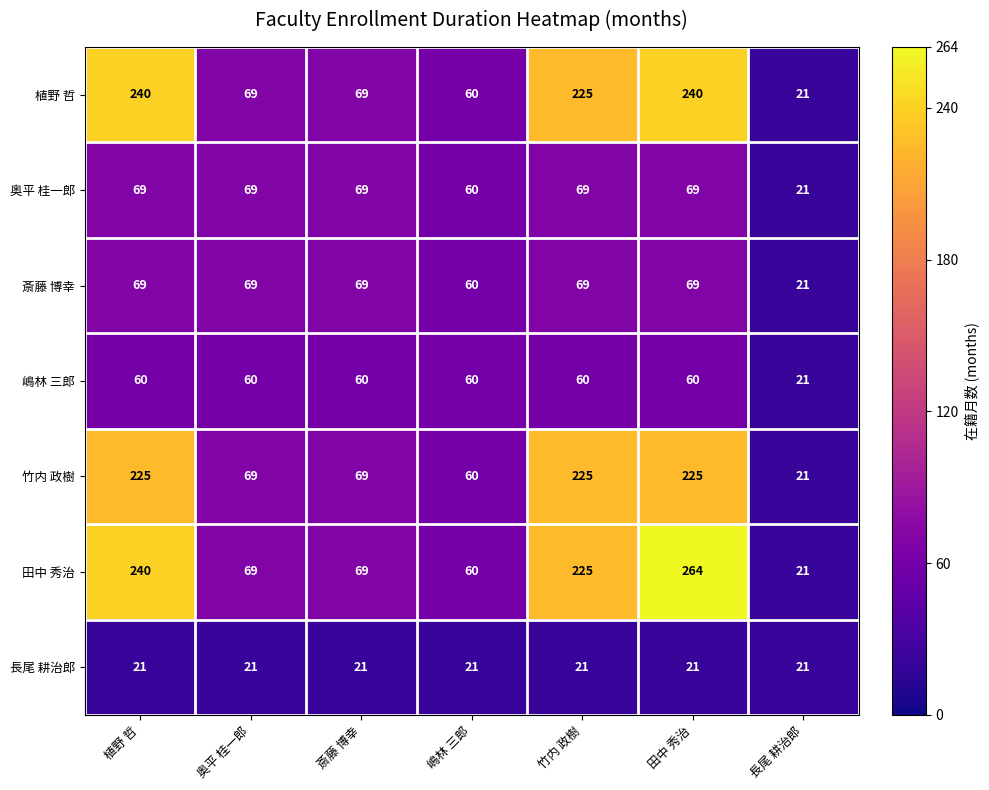

What is the average value of the 斎藤 博幸 series?

61